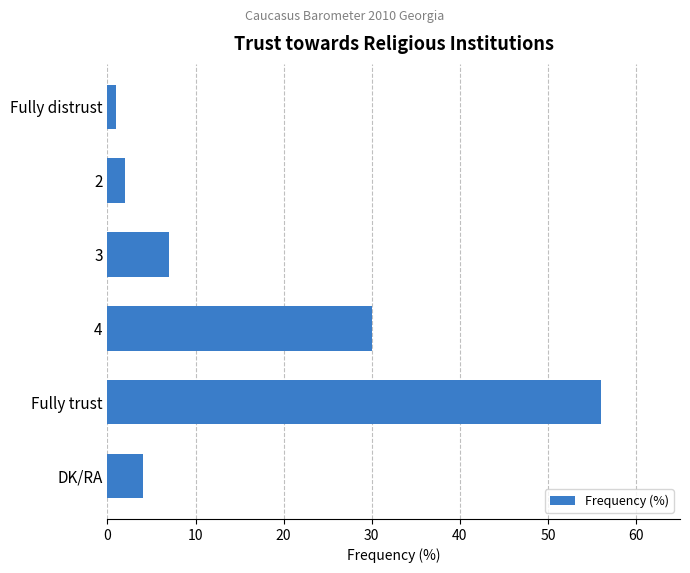

The chart shows a value of 12 at 3. True or false?

False